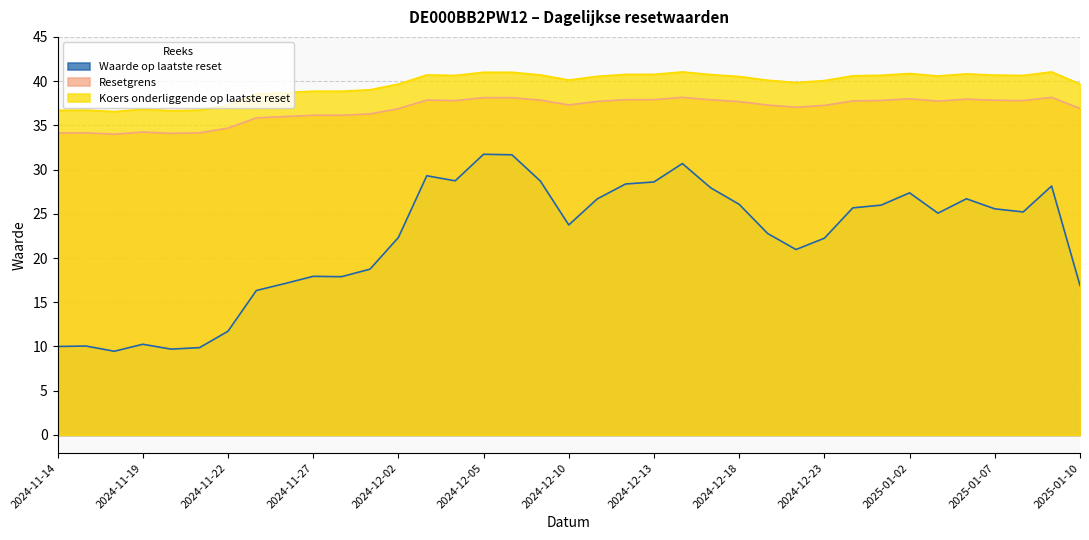

Is it true that Koers onderliggende op laatste reset equals 8.6 at 2025-01-07?

False